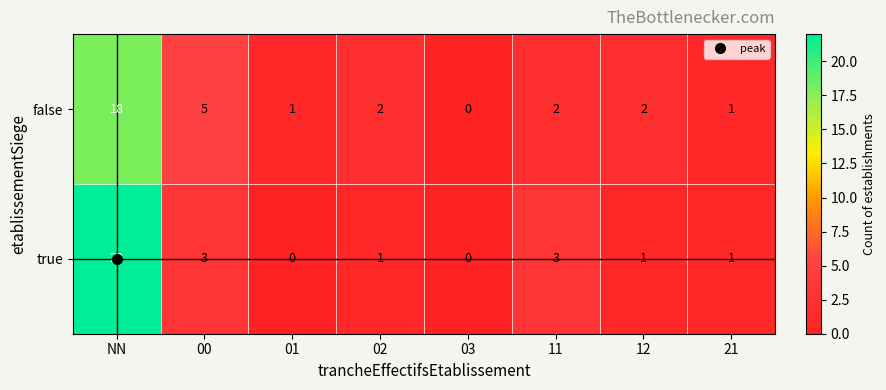

At 01, list the series in order from largest to smallest.

false, true